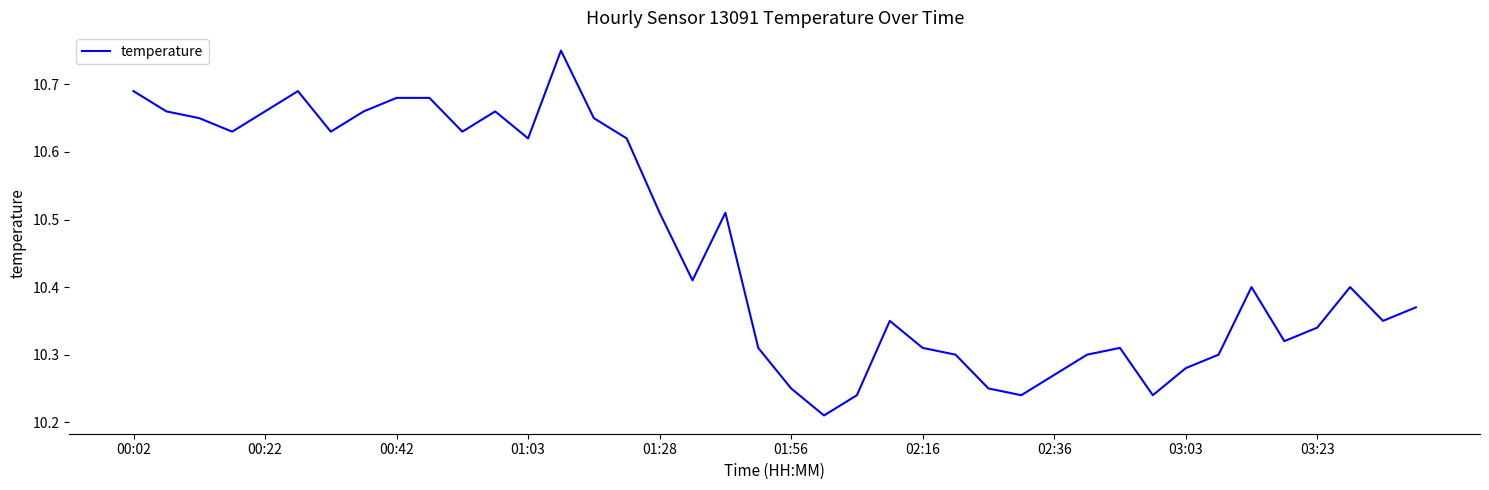

What is the difference between the maximum and minimum values?

0.5